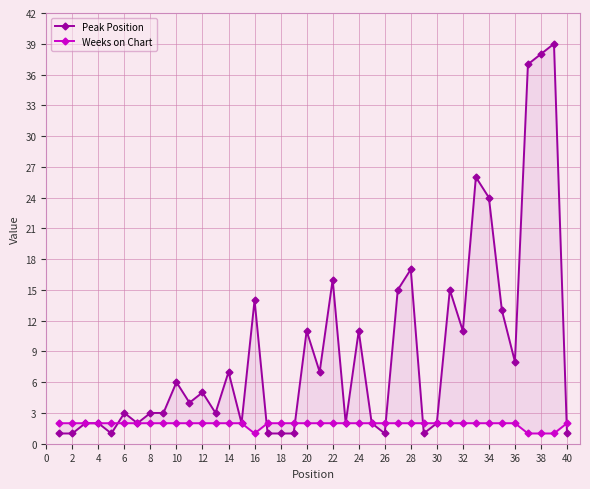

What is the minimum value shown in the chart?

1